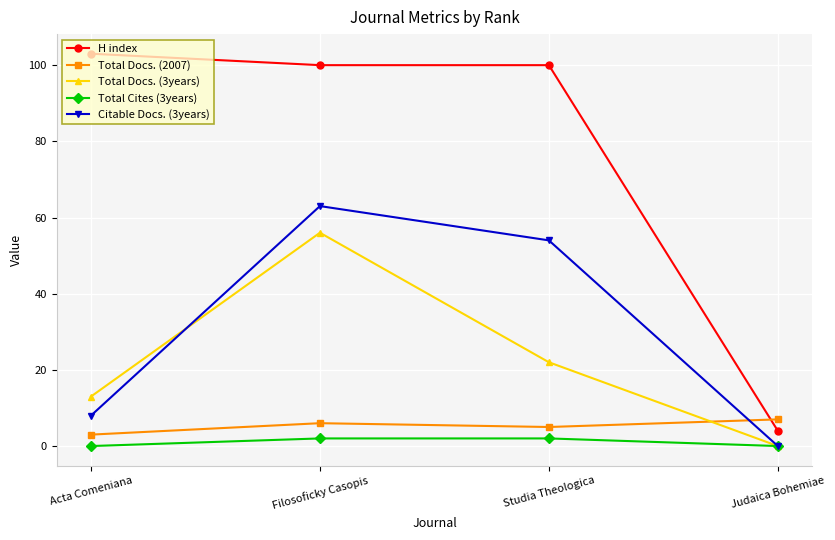

Rank the series at Studia Theologica from highest to lowest value.

H index, Citable Docs. (3years), Total Docs. (3years), Total Docs. (2007), Total Cites (3years)